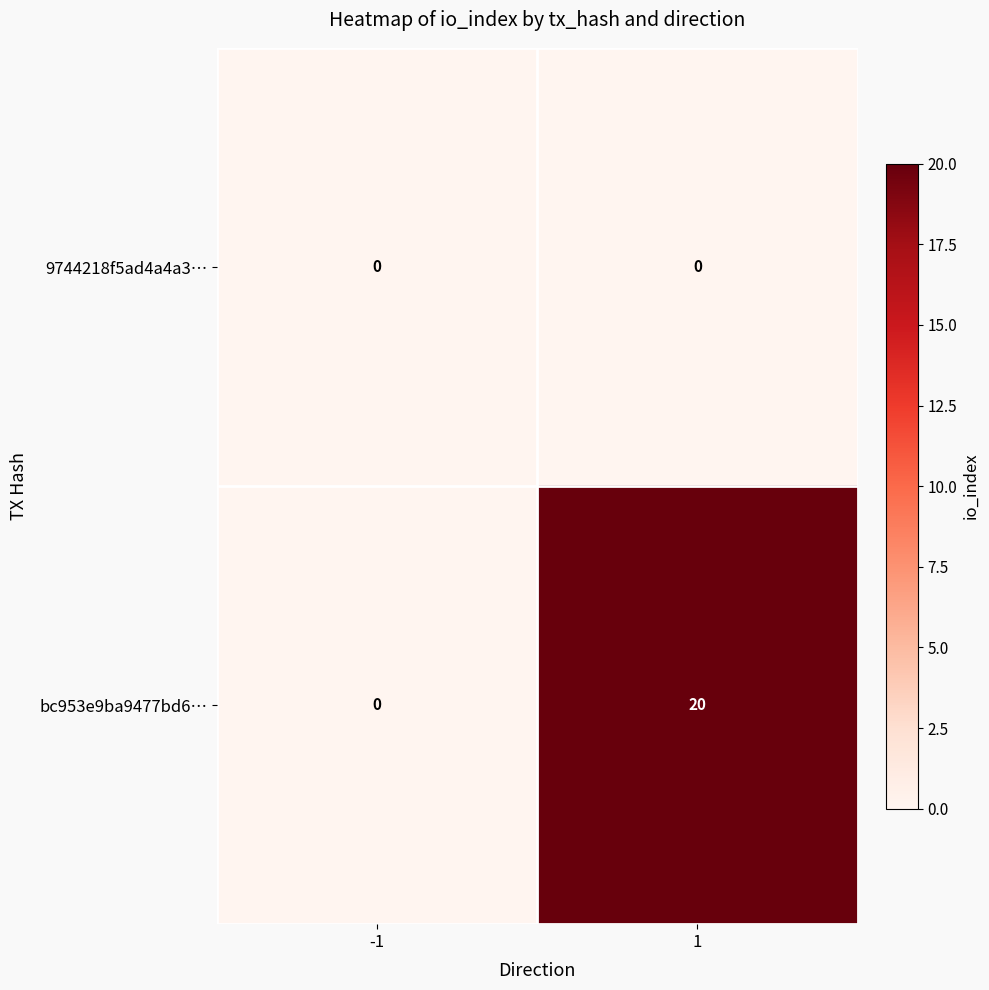

Reading left to right, transcribe all the data shown in this chart.

9744218f5ad4a4a3…: 0	0
bc953e9ba9477bd6…: 0	20